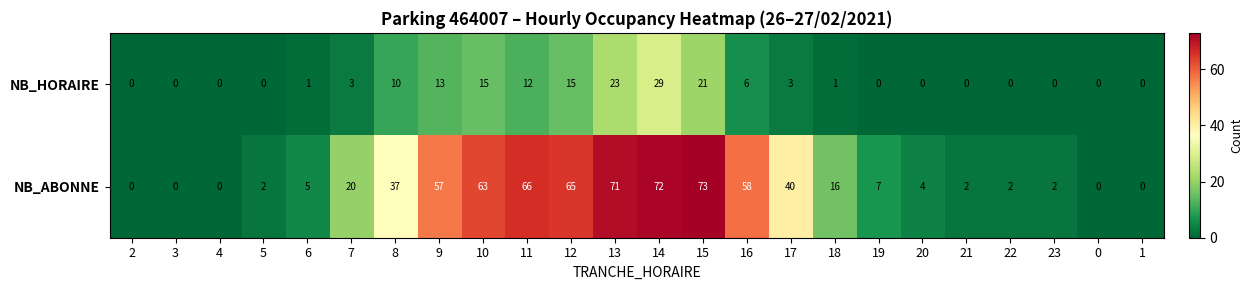

What is the average value of the NB_ABONNE series?

28